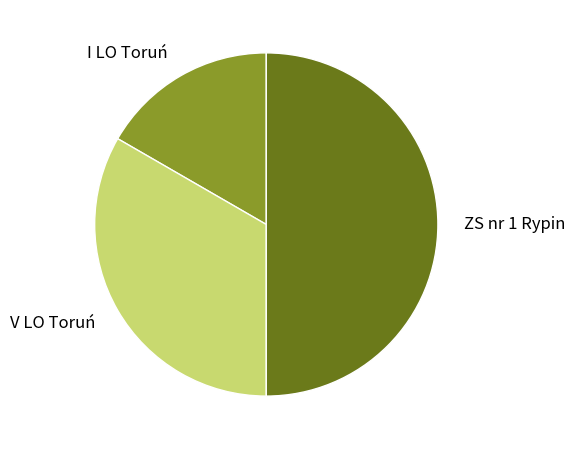

Count the number of slices in the pie.

3